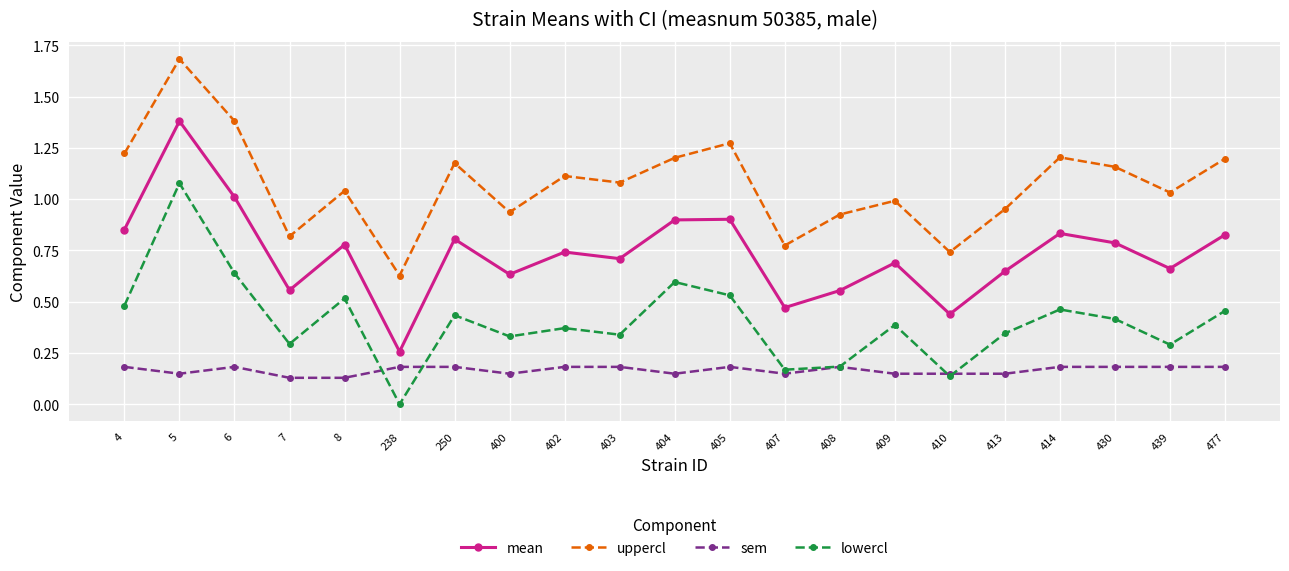

Which series has the widest spread of values?

mean